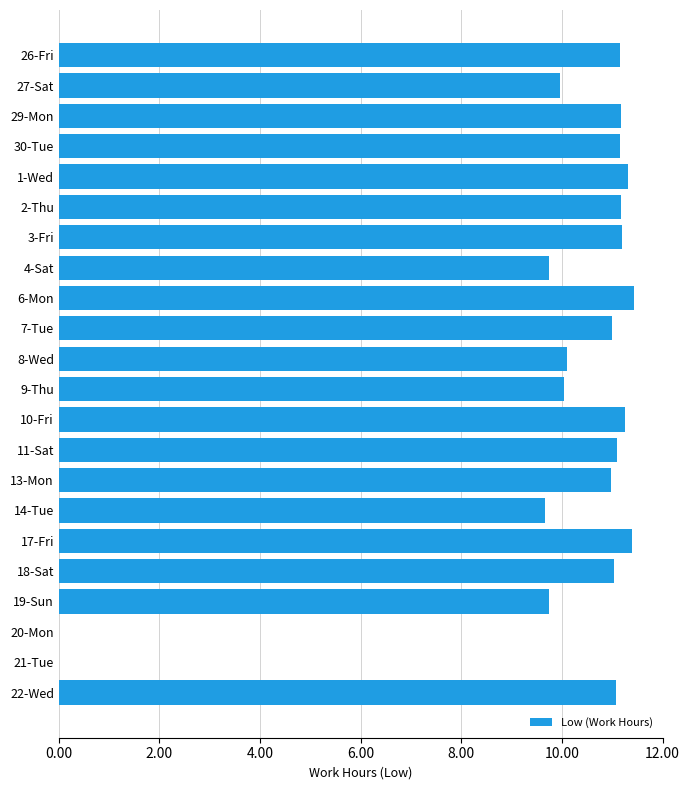

How many series are shown in this chart?

1